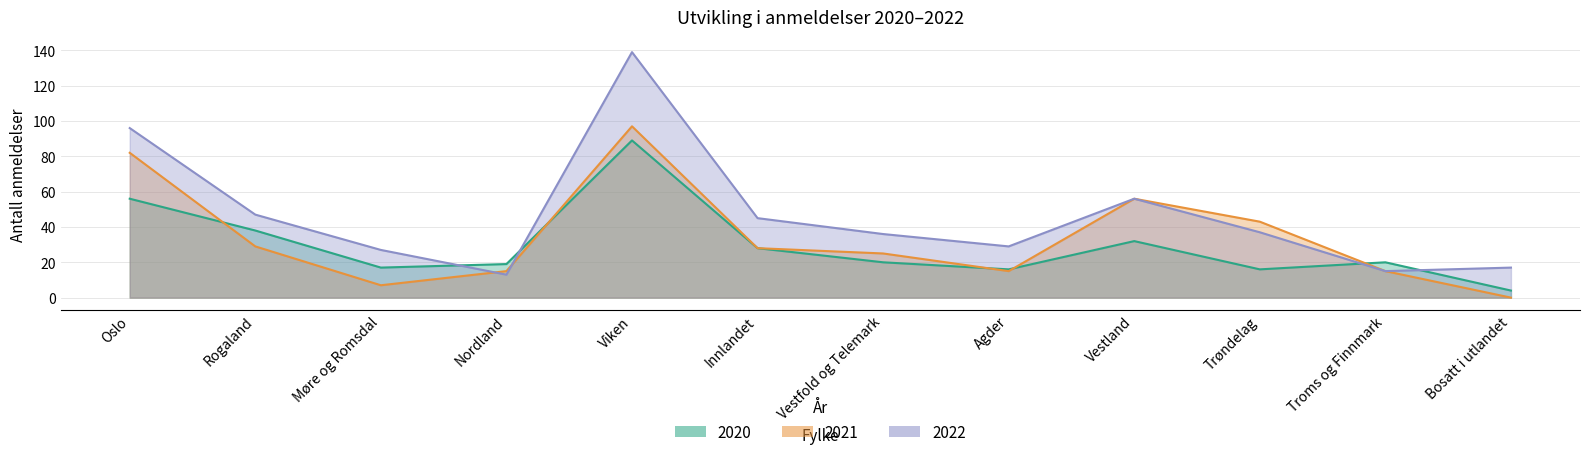

Reading left to right, extract all data points from this chart.

2020: Oslo=56	Rogaland=38	Møre og Romsdal=17	Nordland=19	Viken=89	Innlandet=28	Vestfold og Telemark=20	Agder=16	Vestland=32	Trøndelag=16	Troms og Finnmark=20	Bosatt i utlandet=4
2021: Oslo=82	Rogaland=29	Møre og Romsdal=7	Nordland=15	Viken=97	Innlandet=28	Vestfold og Telemark=25	Agder=15	Vestland=56	Trøndelag=43	Troms og Finnmark=15	Bosatt i utlandet=0
2022: Oslo=96	Rogaland=47	Møre og Romsdal=27	Nordland=13	Viken=139	Innlandet=45	Vestfold og Telemark=36	Agder=29	Vestland=56	Trøndelag=37	Troms og Finnmark=15	Bosatt i utlandet=17